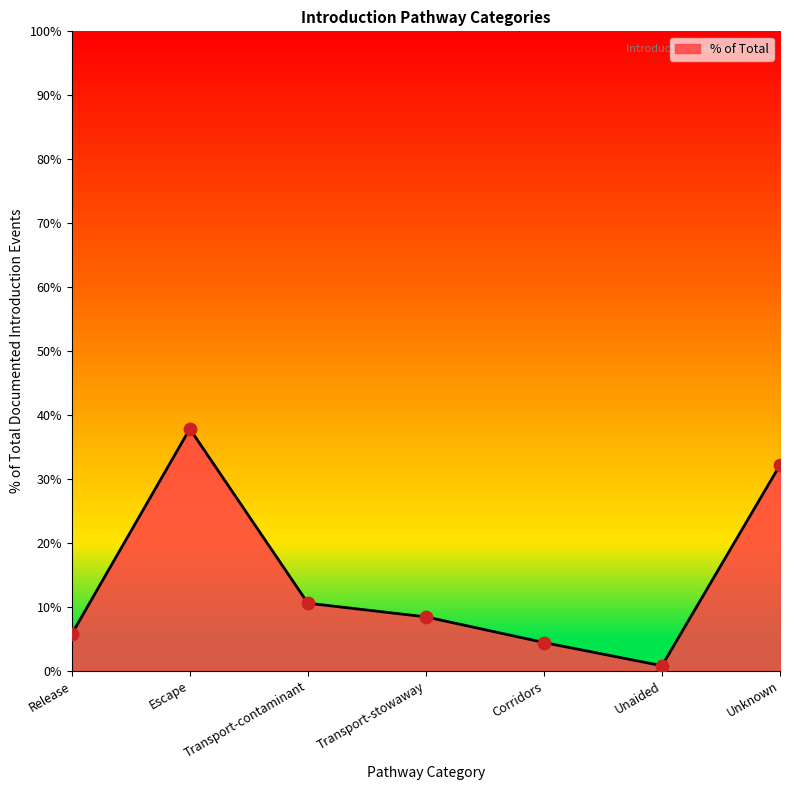

Approximately how many times larger is the value at Unaided compared to Transport-contaminant?

0.1